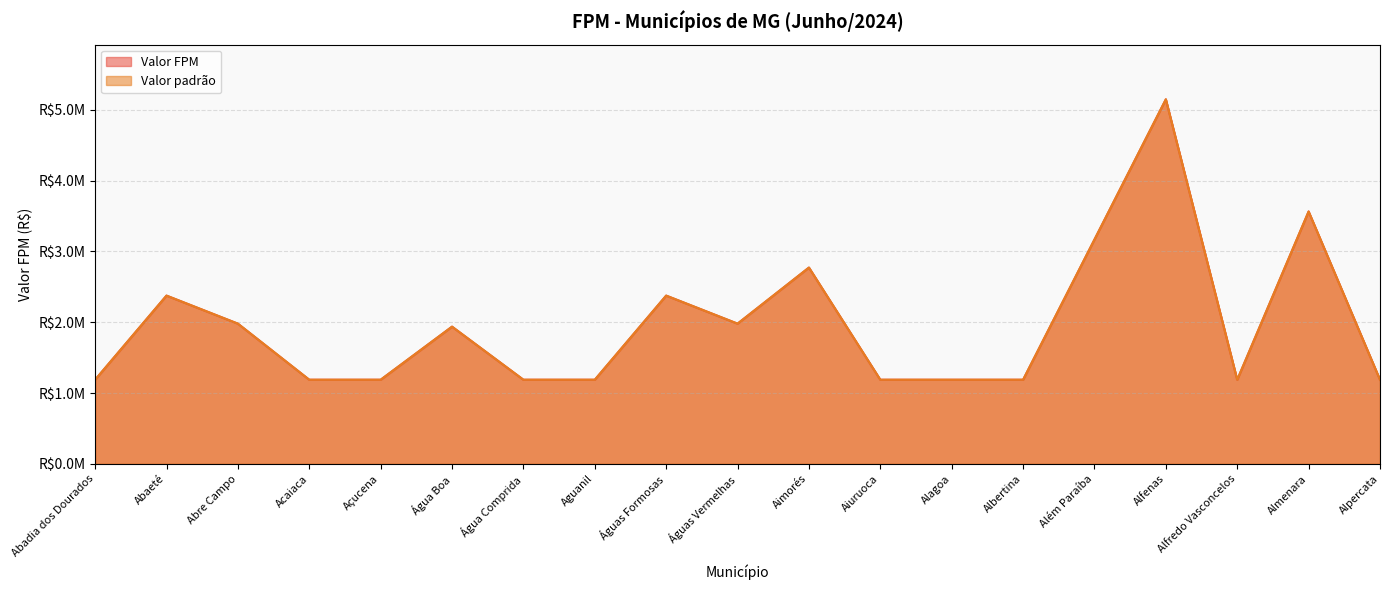

Where is the first local maximum for Valor FPM?

Abaeté